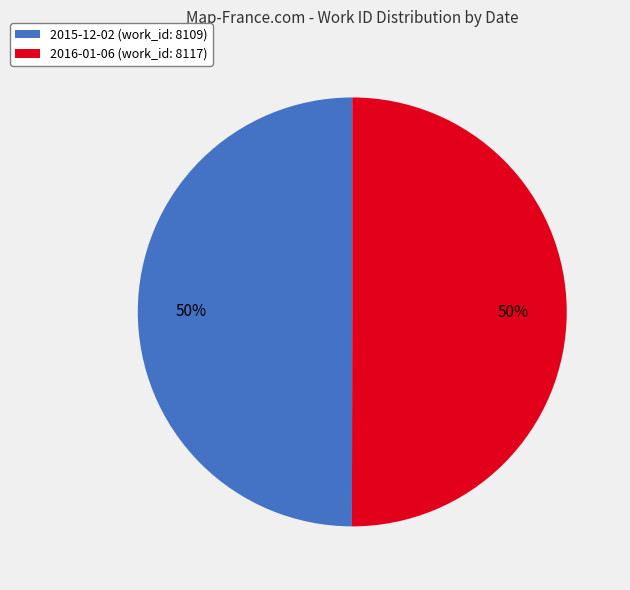

Count the number of slices in the pie.

2